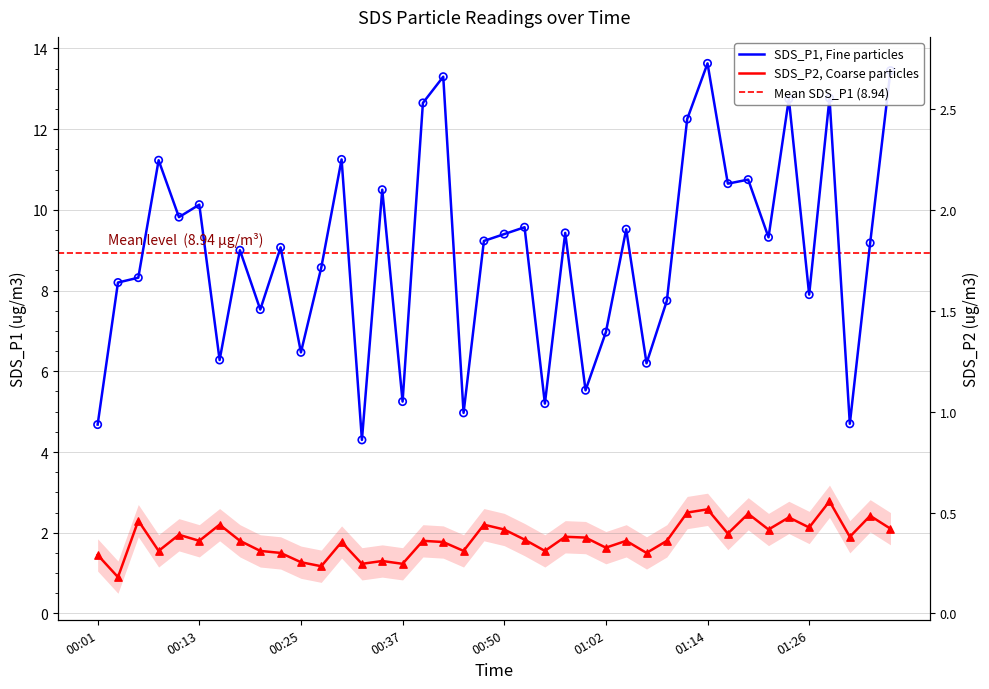

Which series has the largest total across all categories?

SDS_P1